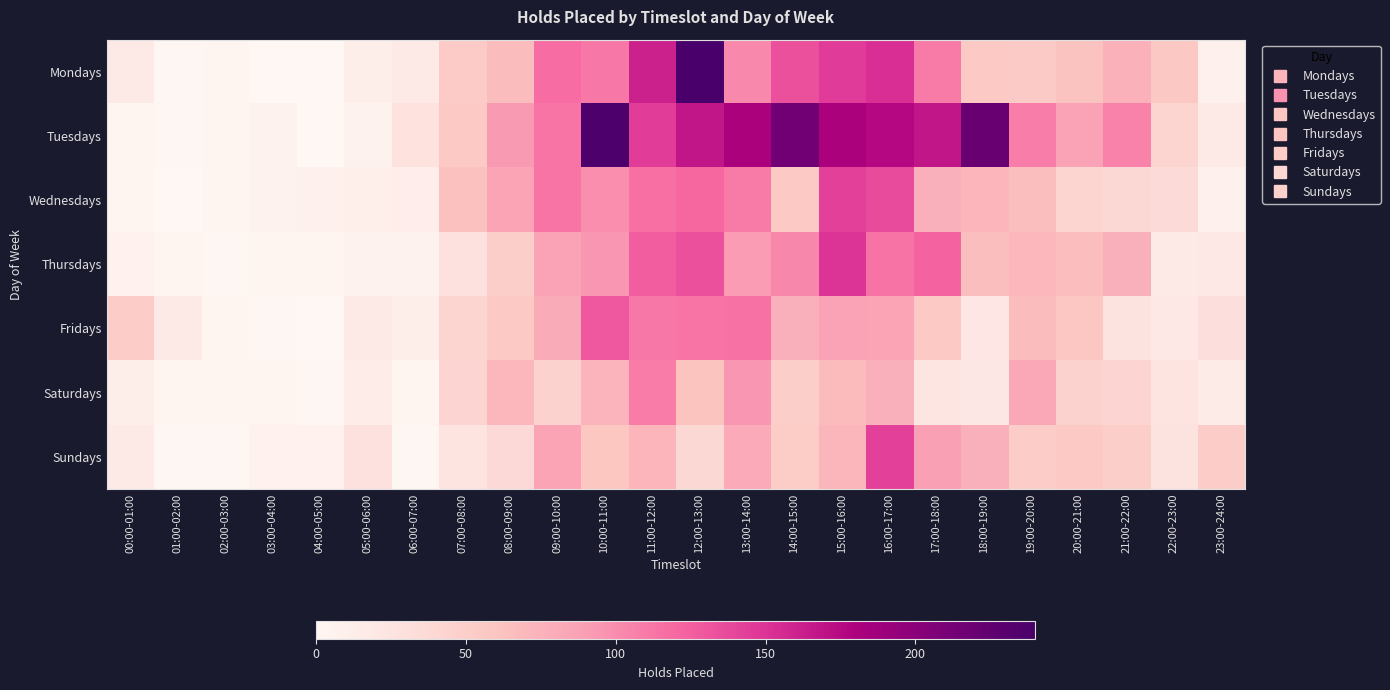

Which series changed the most between 03:00-04:00 and 20:00-21:00?

Tuesdays